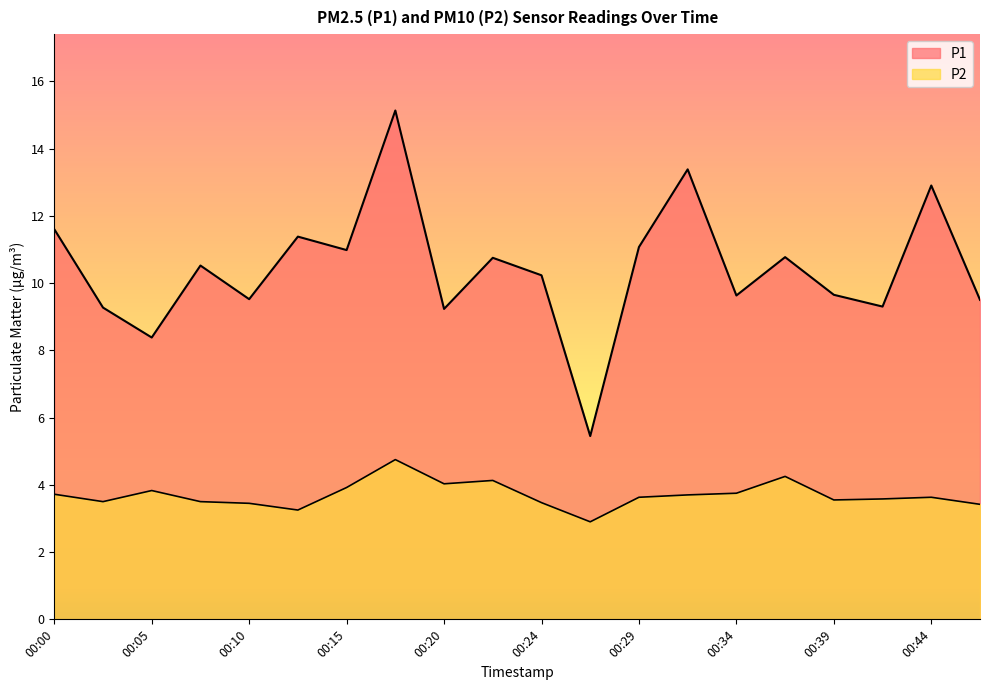

Does the chart have visible grid lines?

No